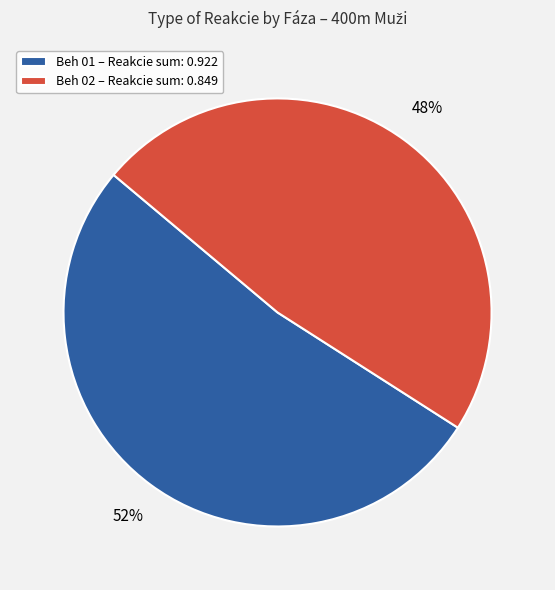

How many slices are in this pie chart?

2